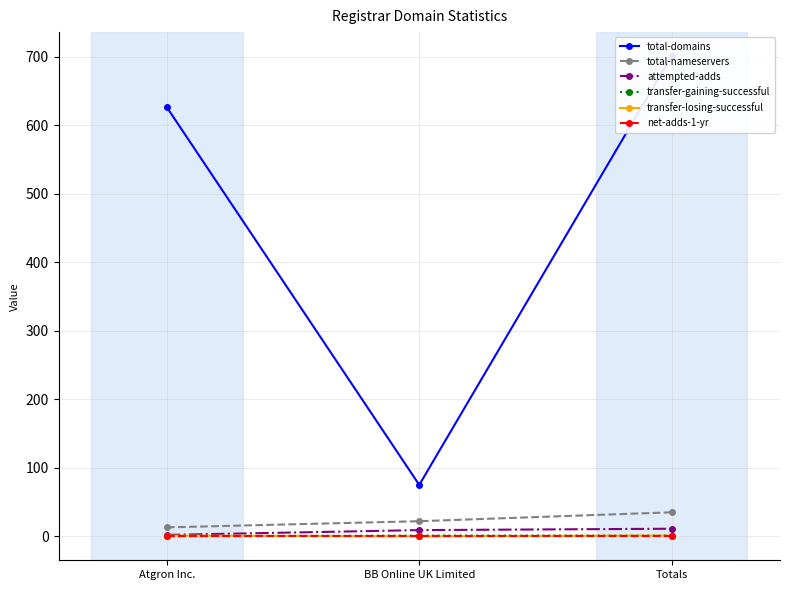

What position from the left is Atgron Inc.?

1